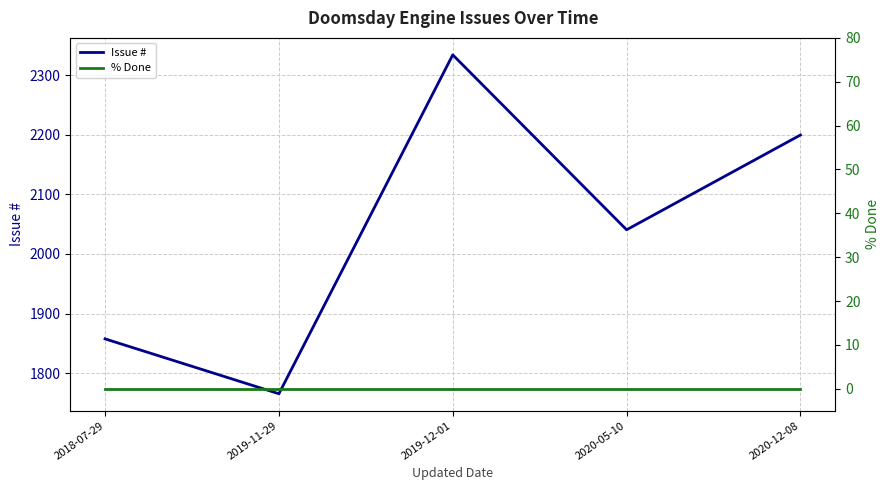

Rank the series by their average value, from lowest to highest.

% Done, Issue #